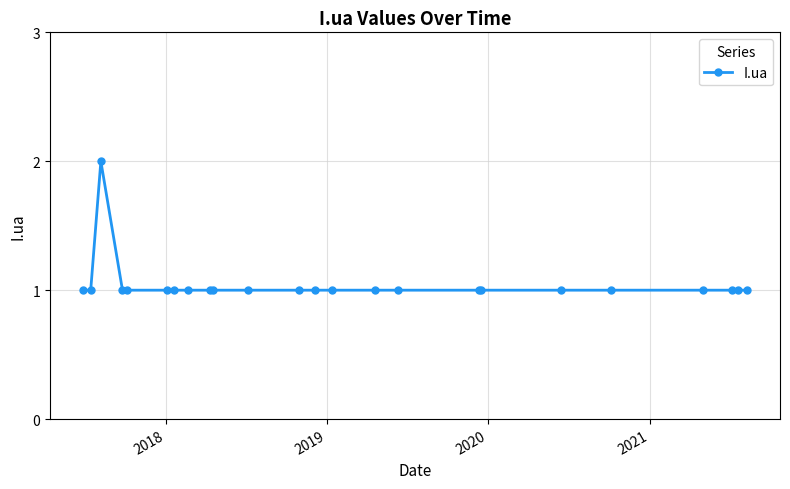

What is the value of the 5th point from the left?

1